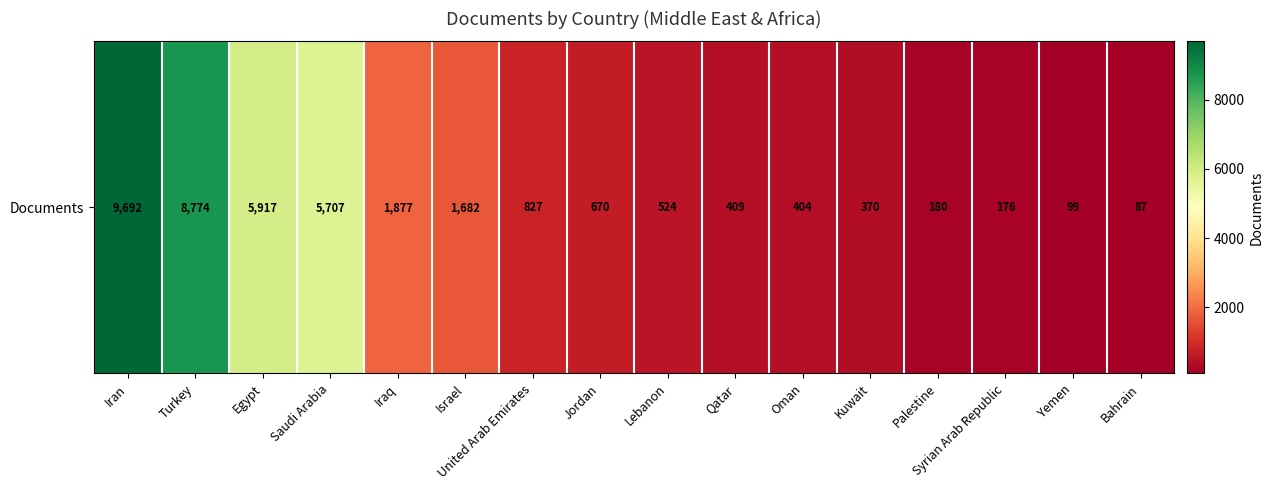

What is the sum of the values at Egypt and Iraq?

7794